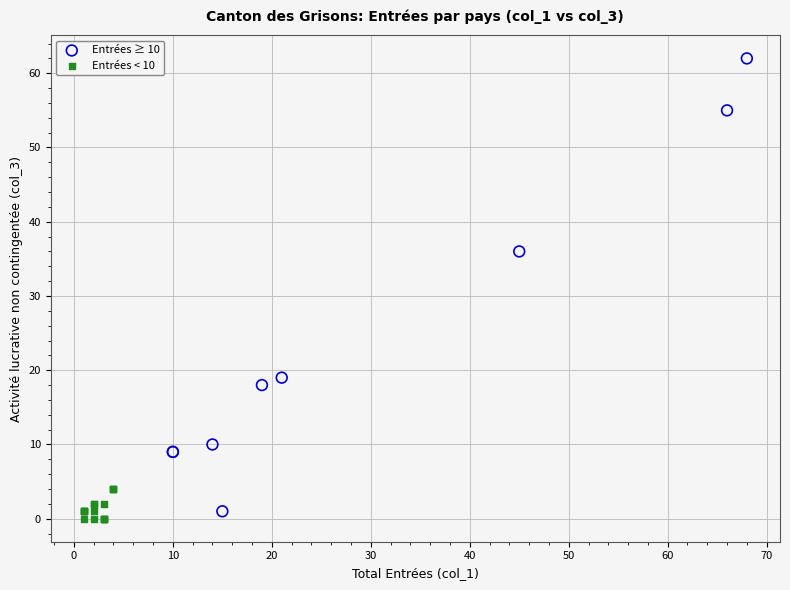

Which series contains the highest Y value?

Entrées ≥ 10